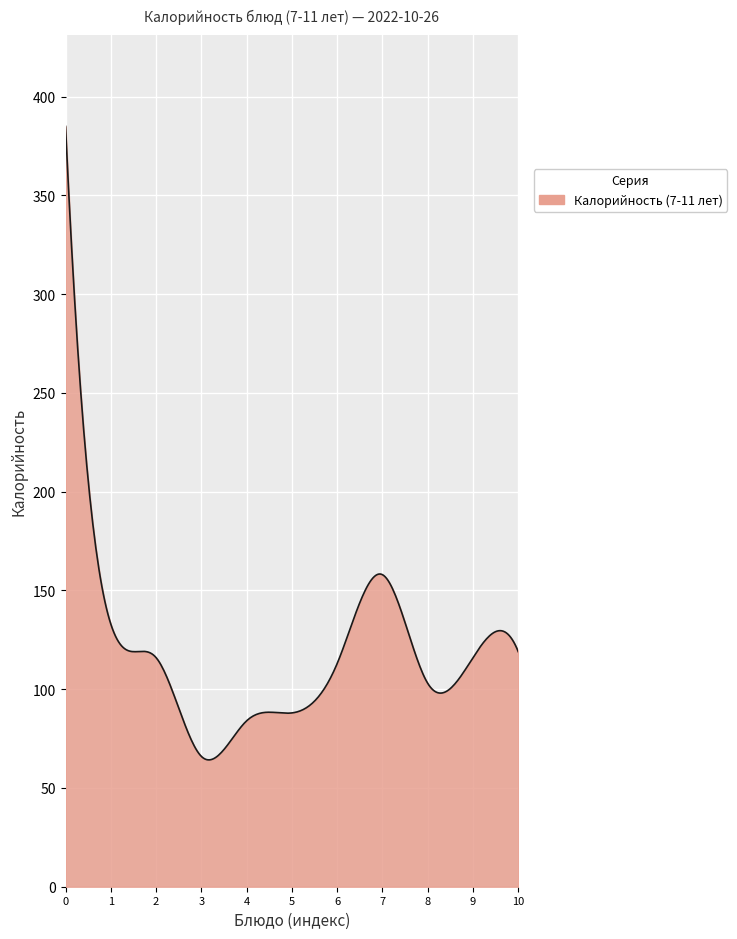

How many lines are shown in the chart?

1